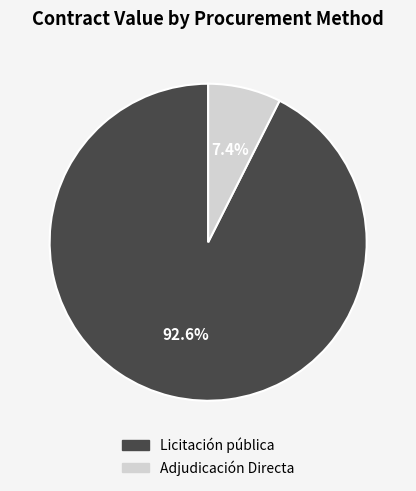

Is it true that Licitación pública is 99% of the pie?

False